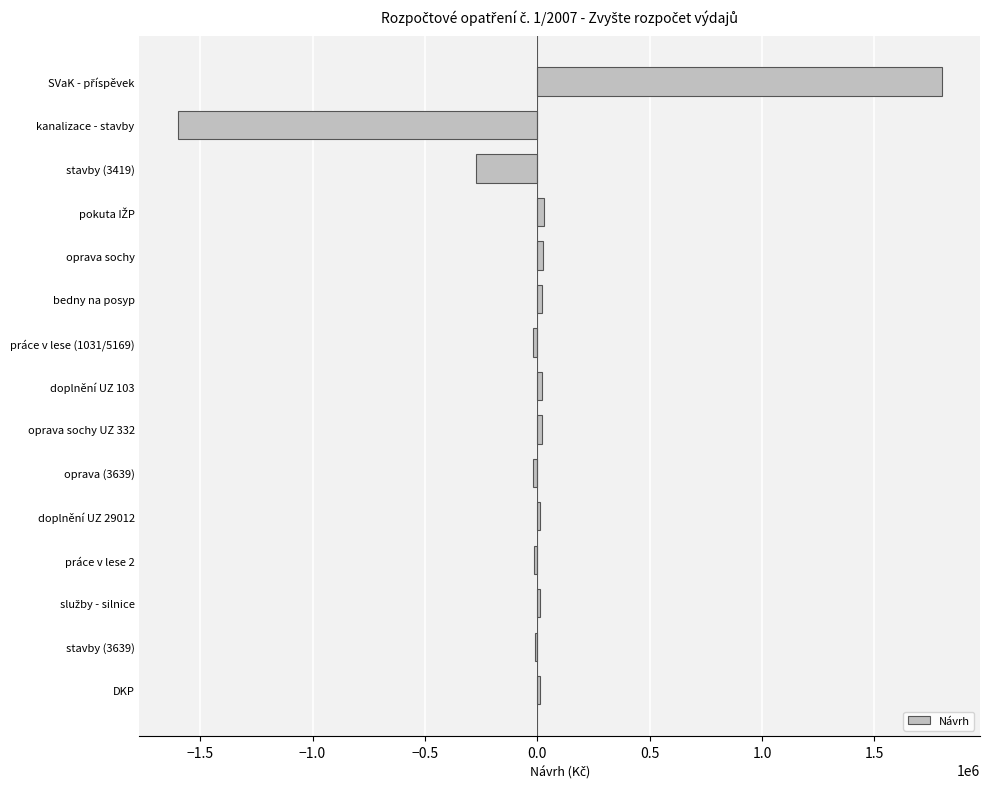

Does the chart contain stacked bars?

No